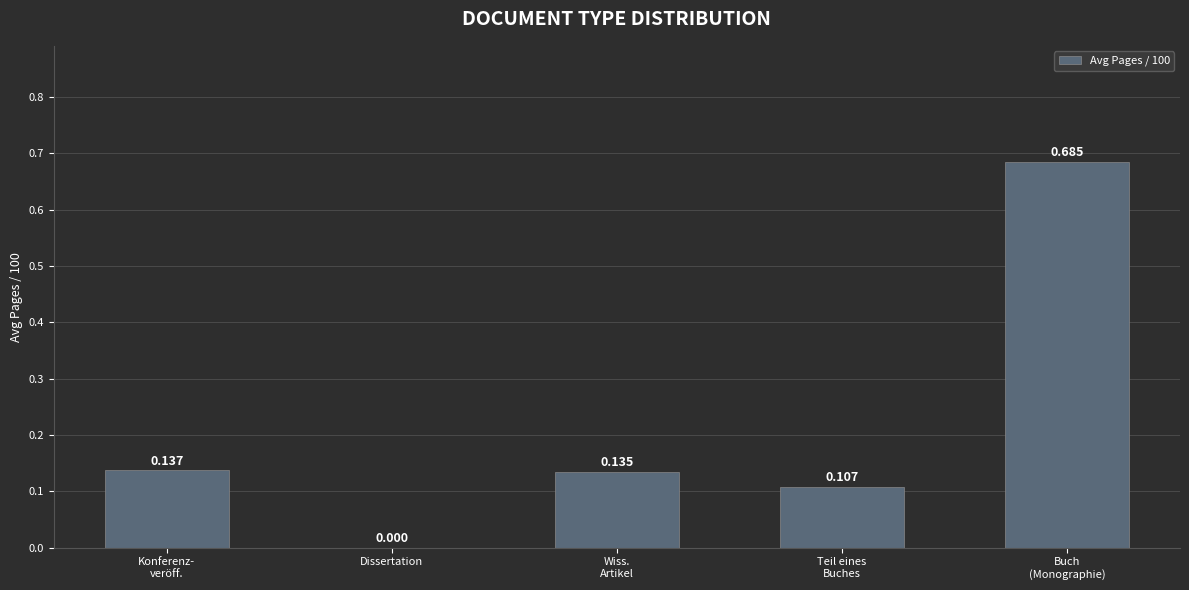

Which label corresponds to the largest value in the chart?

Buch
(Monographie)